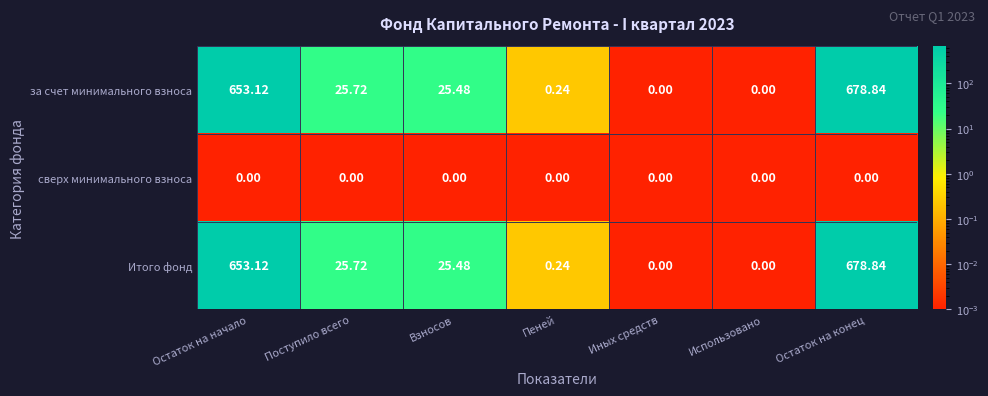

How many categories are shown in the chart?

7